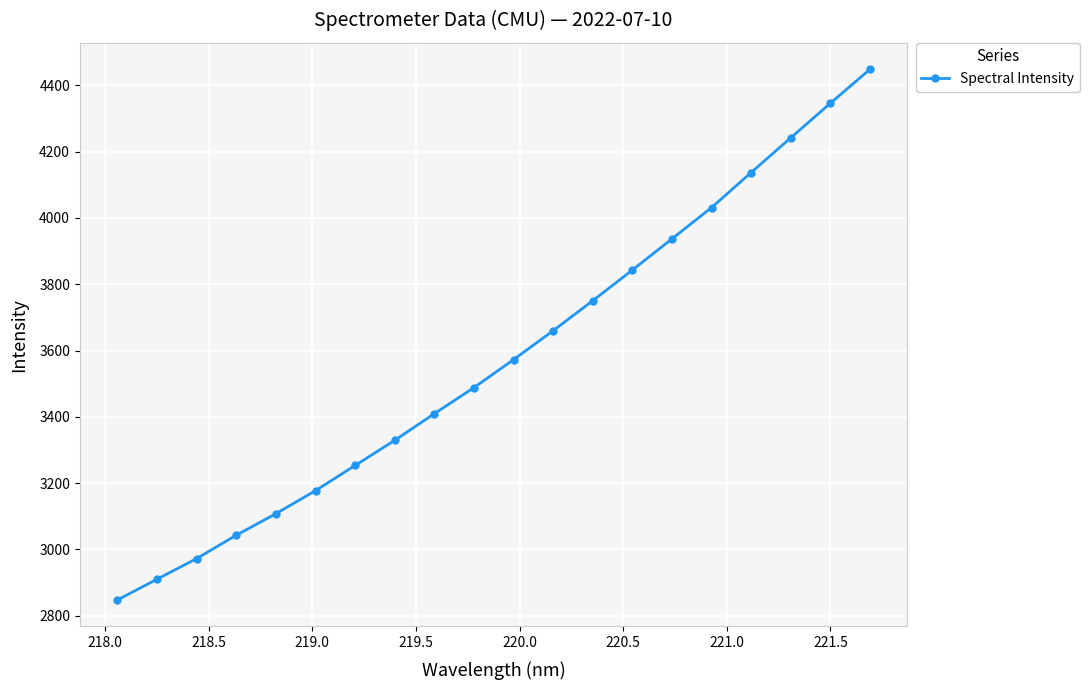

Does the chart display data point markers on the line(s)?

Yes